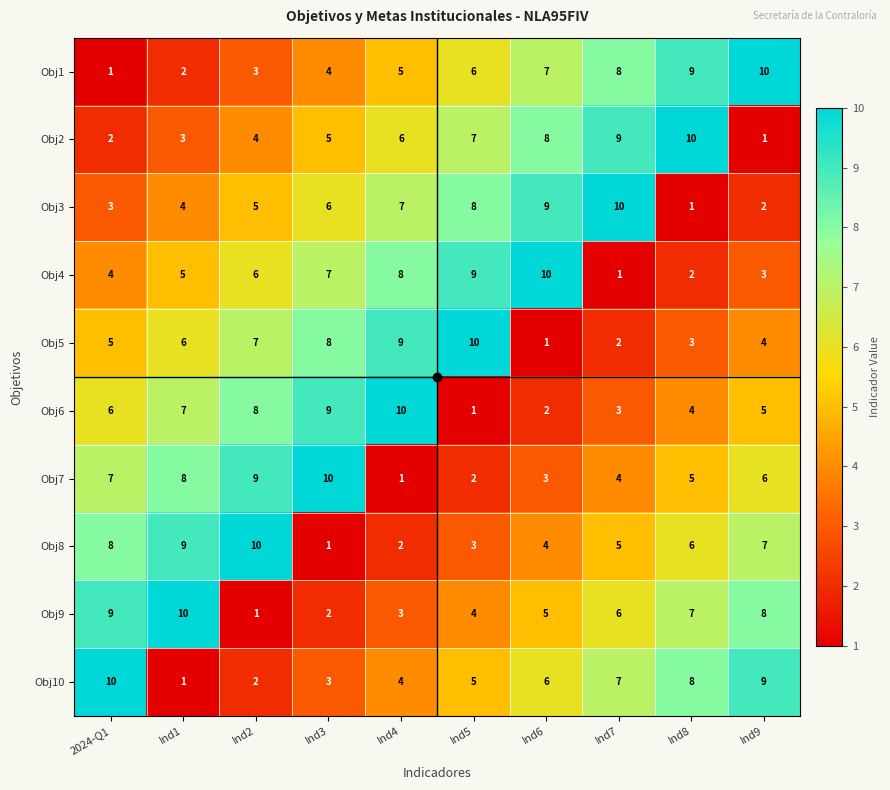

At which label is Obj10 closest to 5?

Ind5